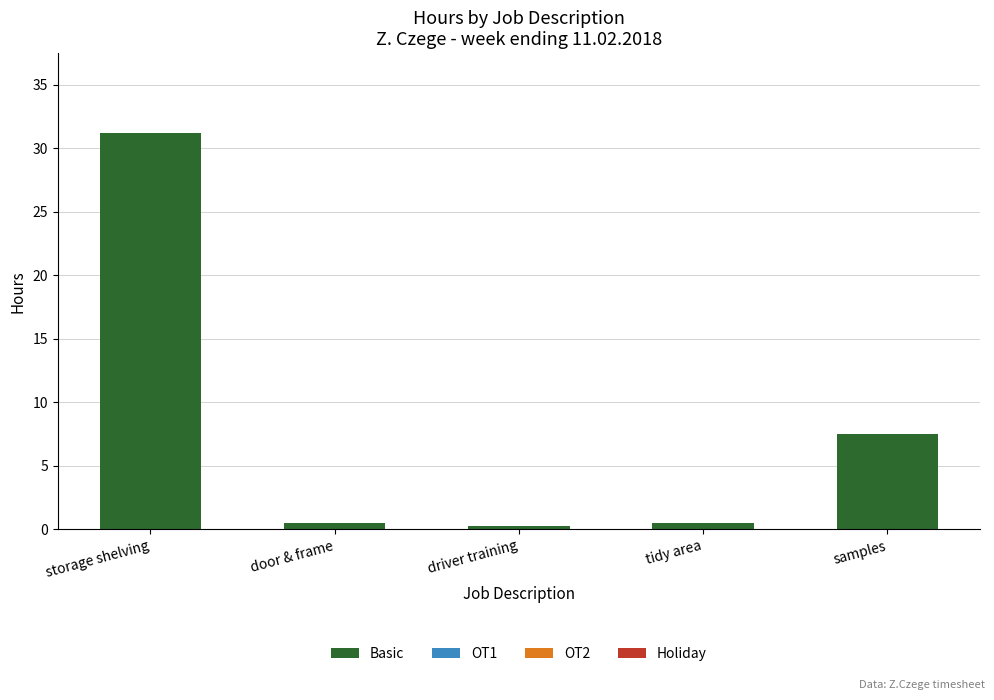

What is the average value?

8.0